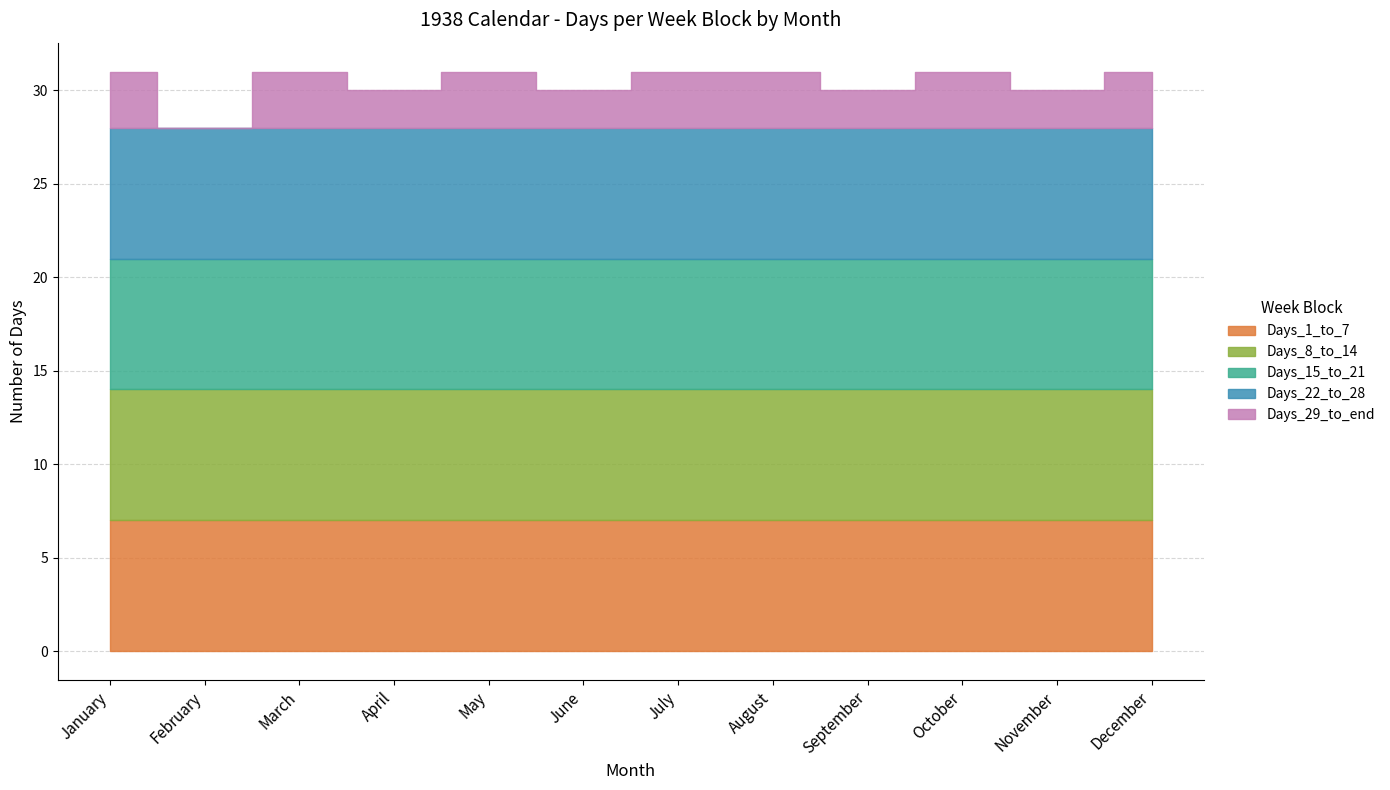

What is the value of the Days_8_to_14 point at the 2nd from the left?

7